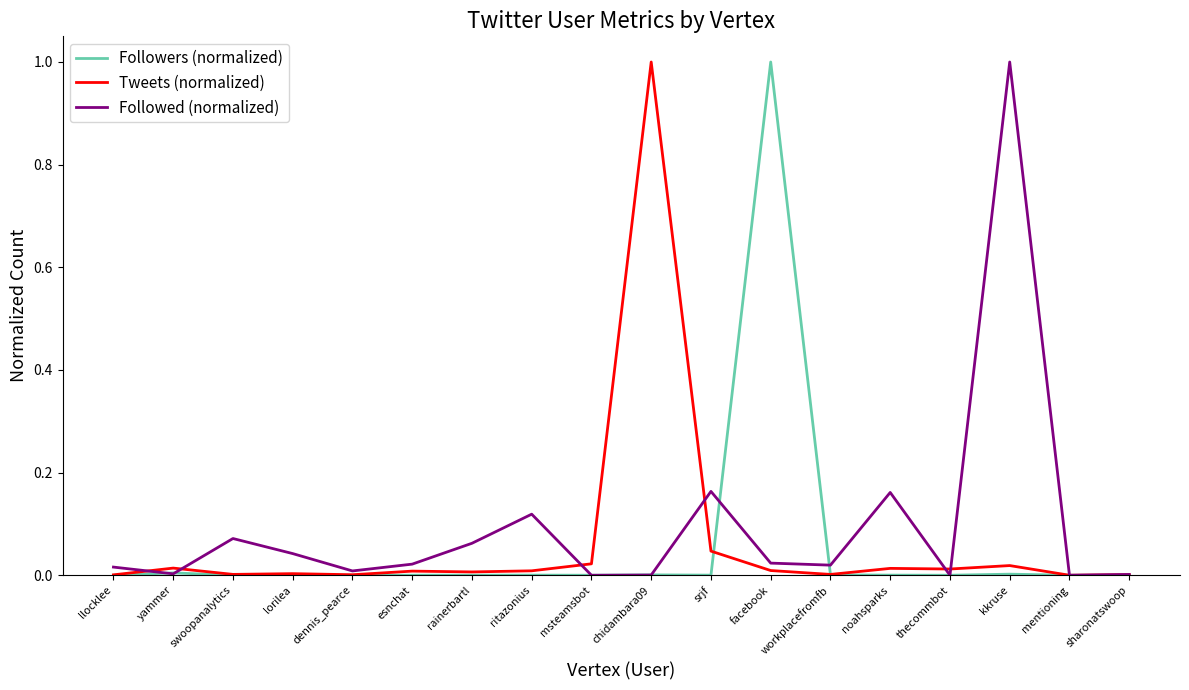

Between dennis_pearce and facebook, which series saw the biggest shift?

Followers (normalized)